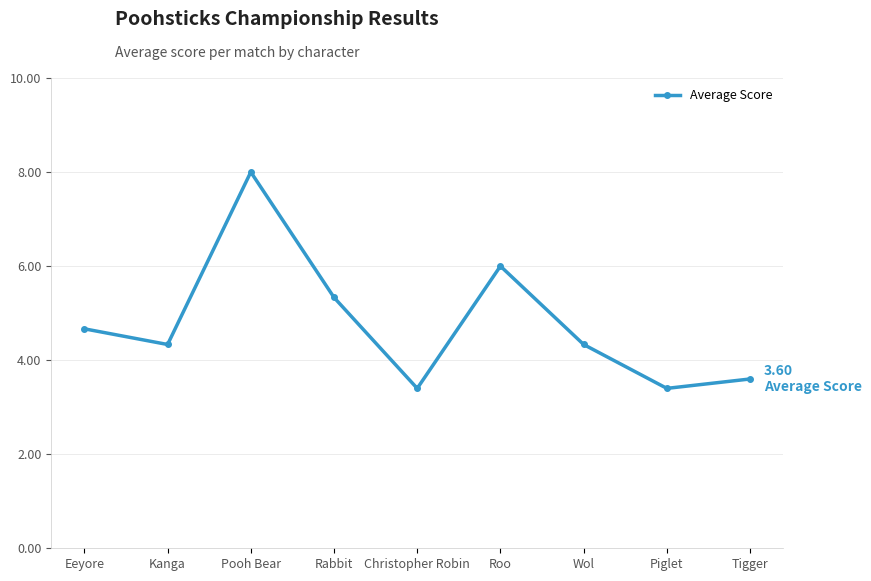

What is the value of the 7th point from the left?

4.3